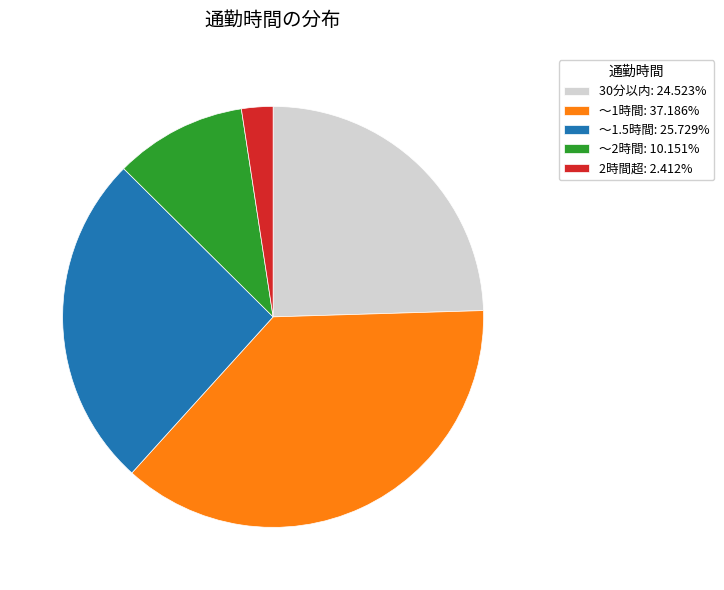

Does ～2時間 account for over 50% of the chart?

No